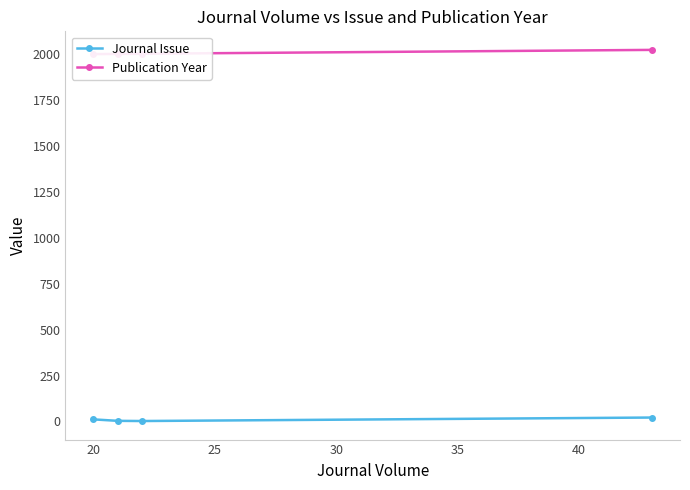

At how many categories does at least one series exceed 1469?

4